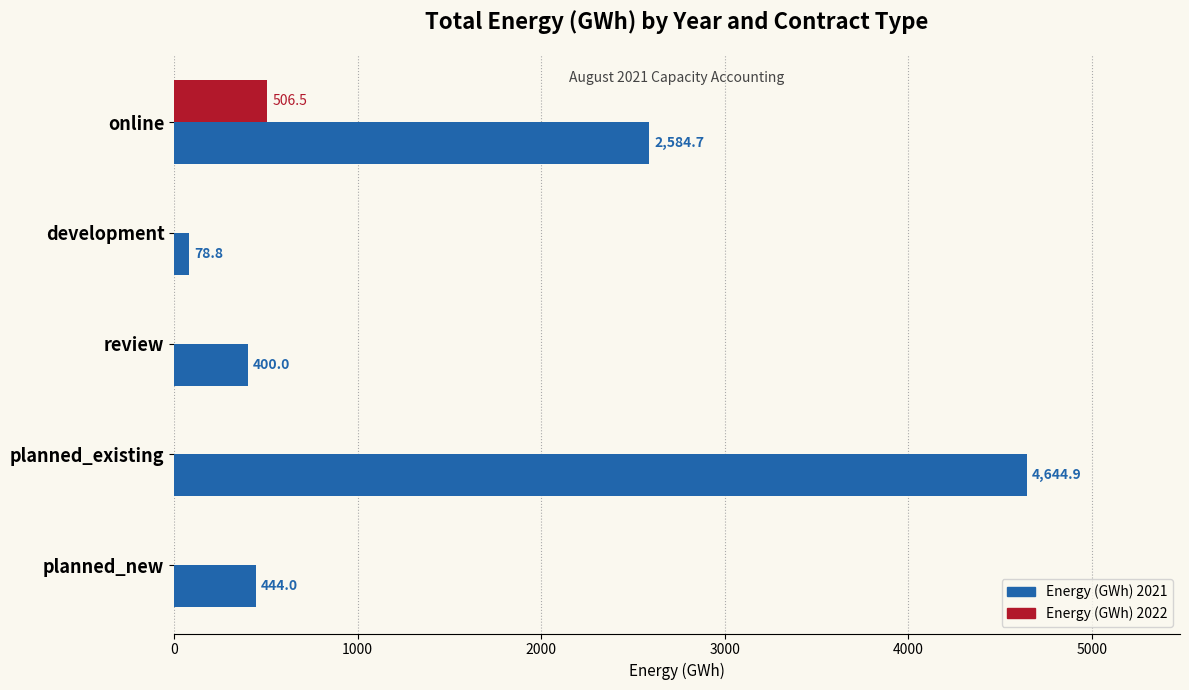

The value of Energy (GWh) 2022 at online is 858.5. True or false?

False